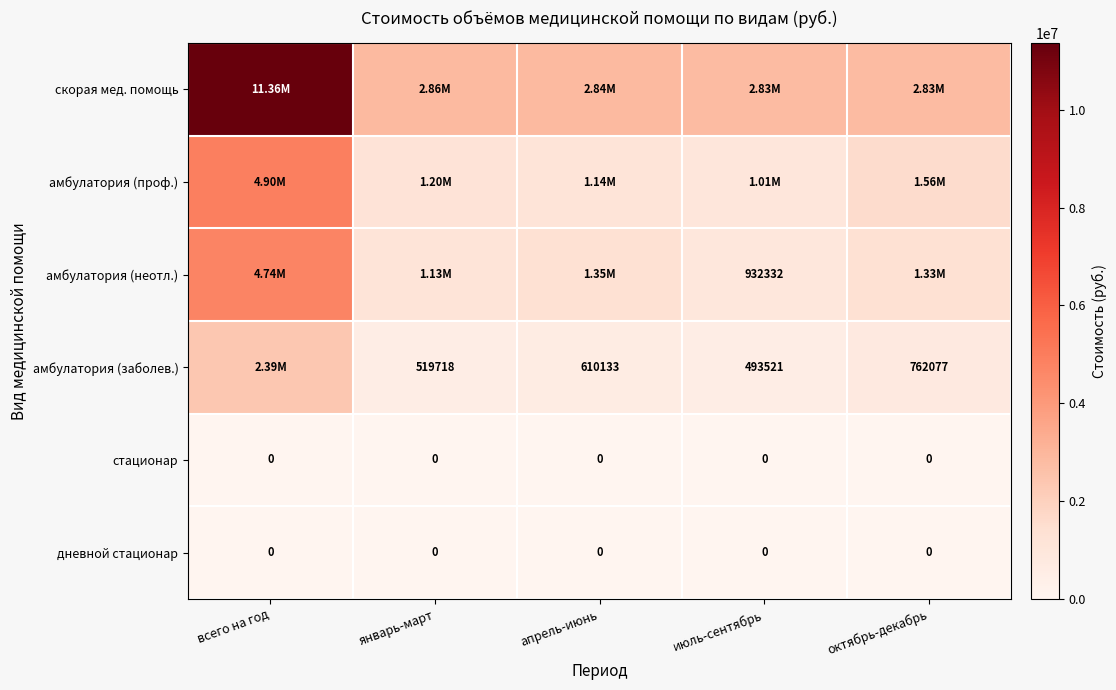

Count the number of categories in the chart.

5